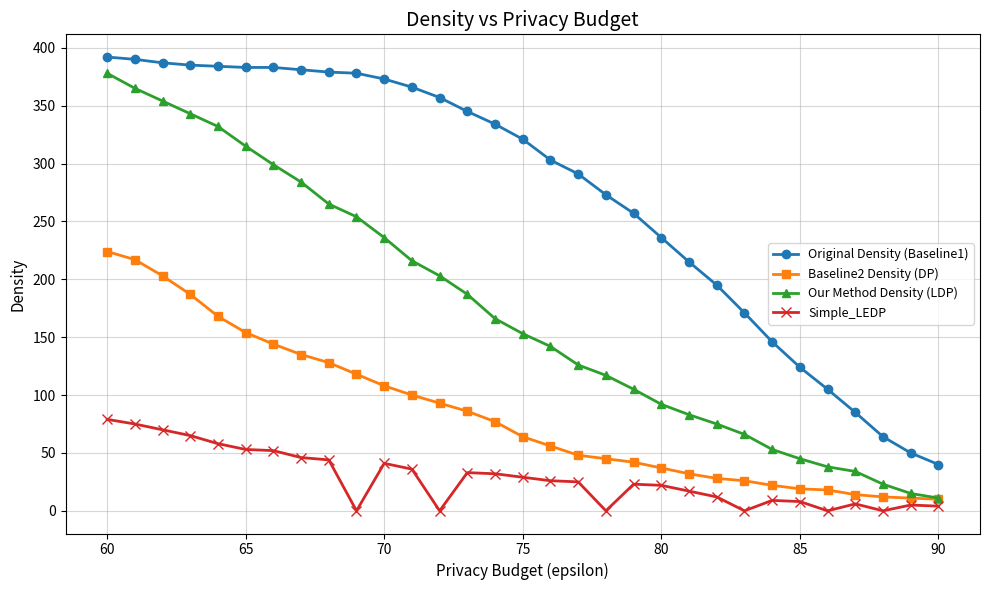

True or false: Baseline2 Density (DP) and Our Method Density (LDP) cross at least once.

False